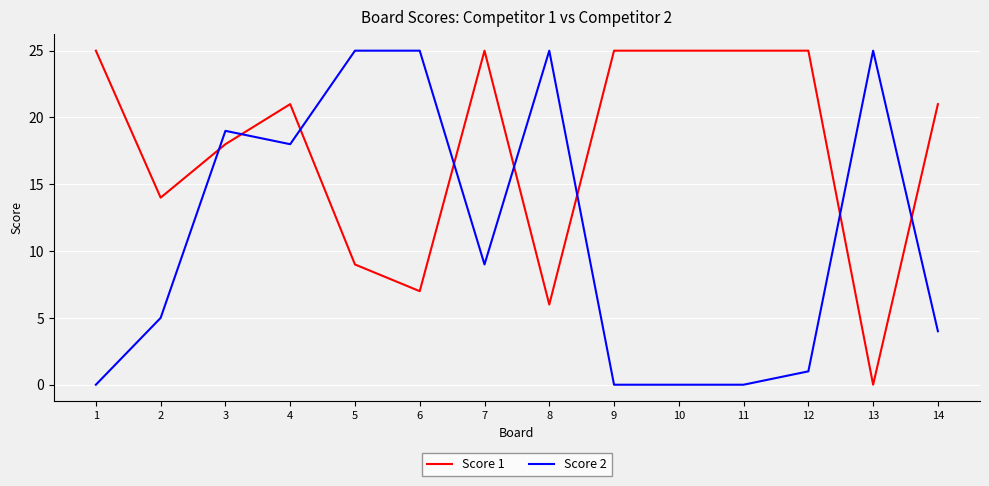

The value of Score 1 at 11 is 33. True or false?

False